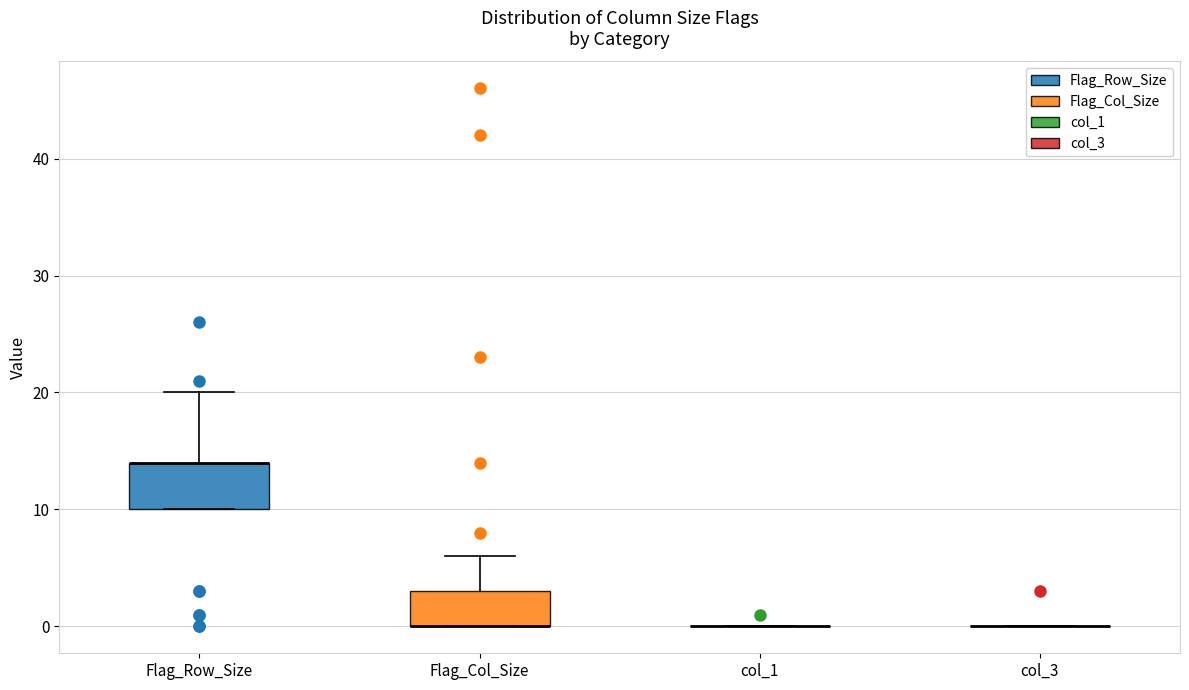

Reading left to right, transcribe this box plot: for each box, give where its median line is, the range the box spans, and where its two whiskers end, as read against the y-axis. The values are not printed on the chart, so give them approximately, as read against the axis.

Flag_Row_Size: median 14 (drawn on the box's upper edge), box 10 to 14, whiskers 10 to 20
Flag_Col_Size: median 0 (drawn on the box's lower edge), box 0 to 3, whiskers 0 to 6
col_1: box collapsed to a line at 0, whiskers 0 to 0
col_3: box collapsed to a line at 0, whiskers 0 to 0